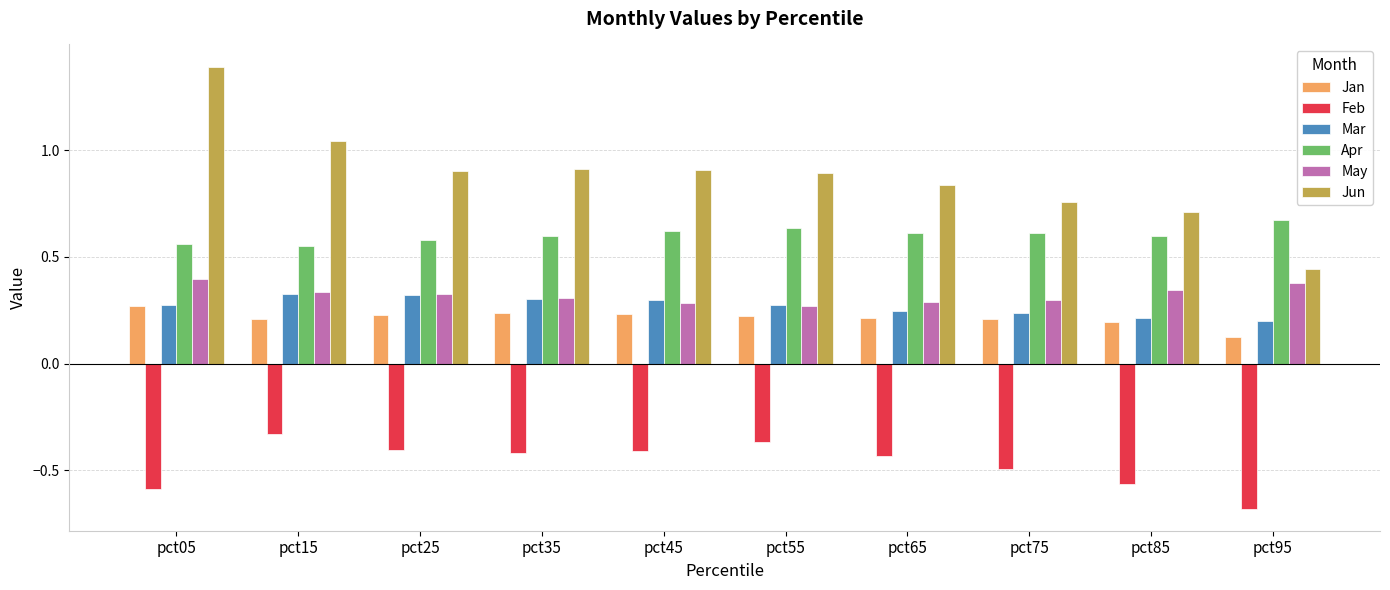

Is it true that Feb equals -0.8 at pct75?

False